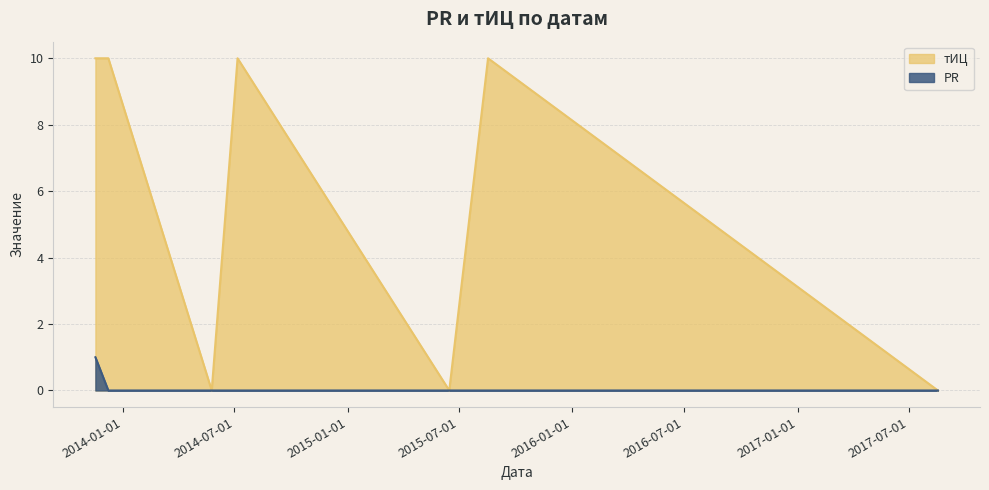

How many PR values are between 0 and 1?

7